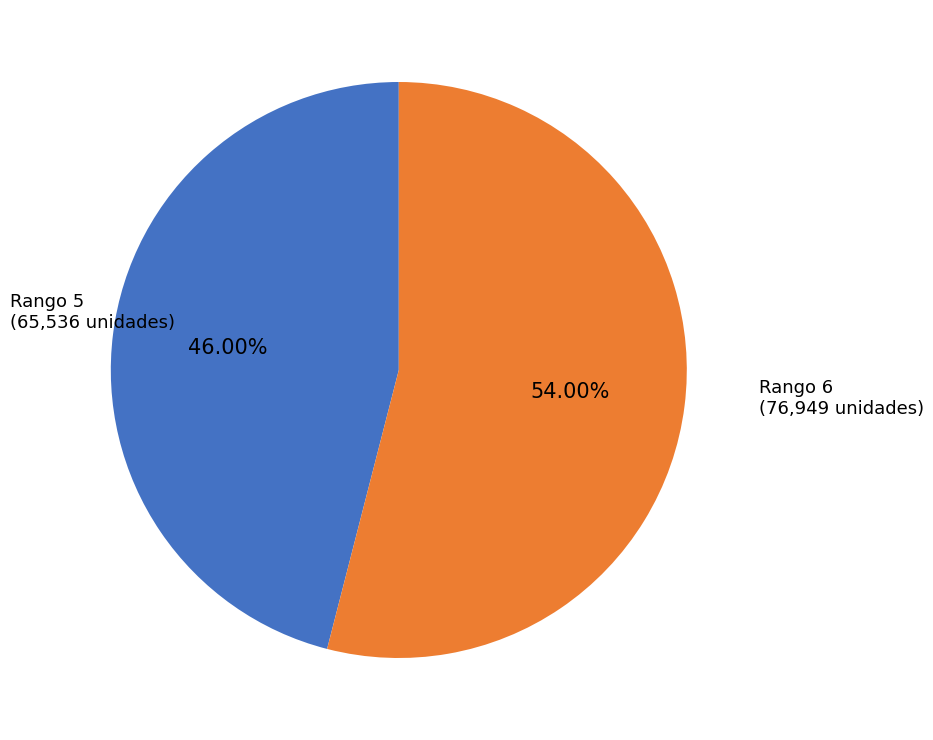

Is there any slice that represents more than half of the pie?

Yes